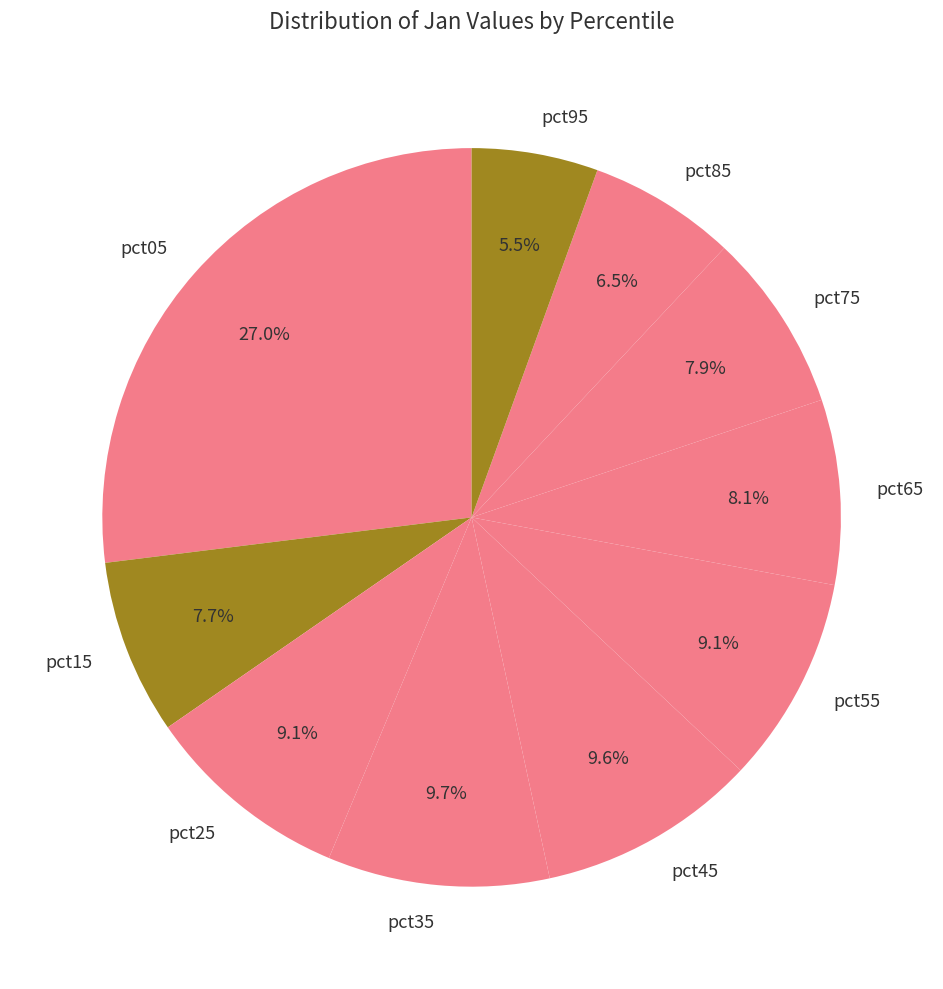

What is the largest slice in the pie chart?

pct05